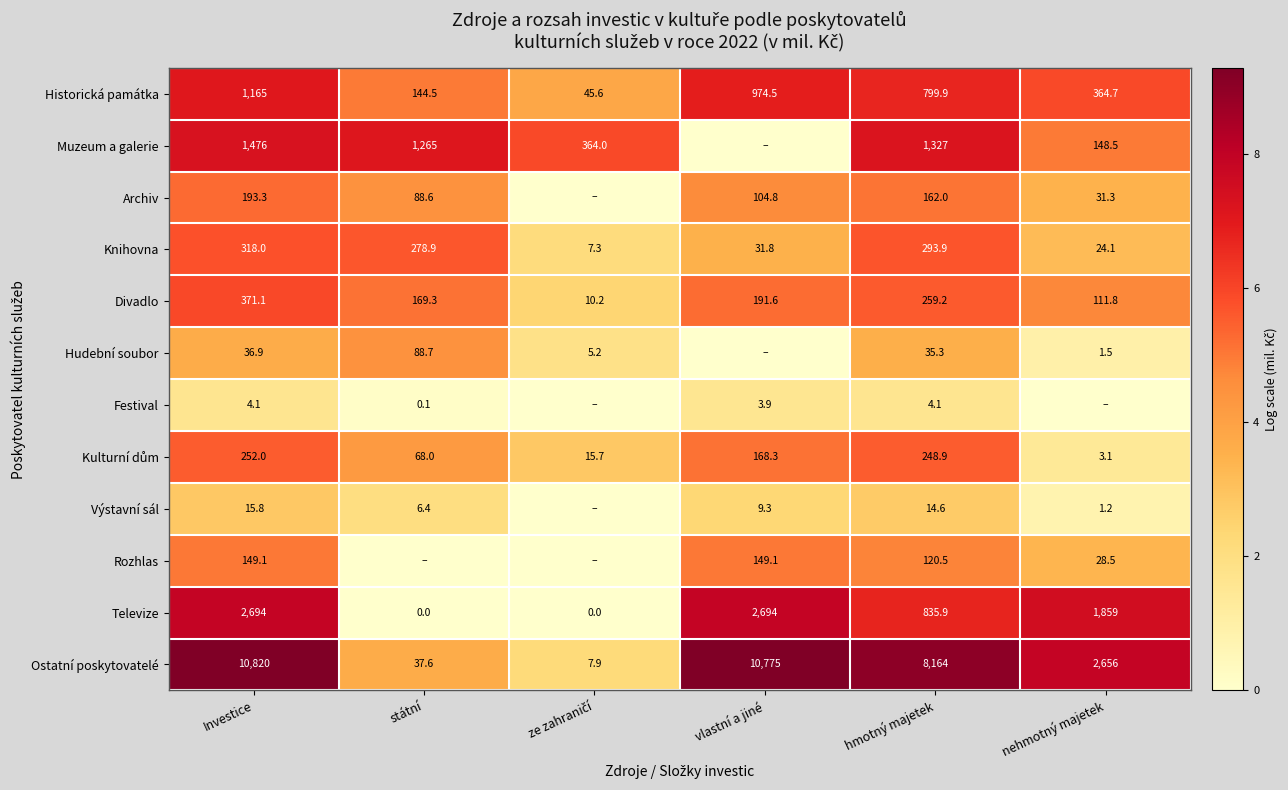

What is the minimum value for Historická památka?

45.6